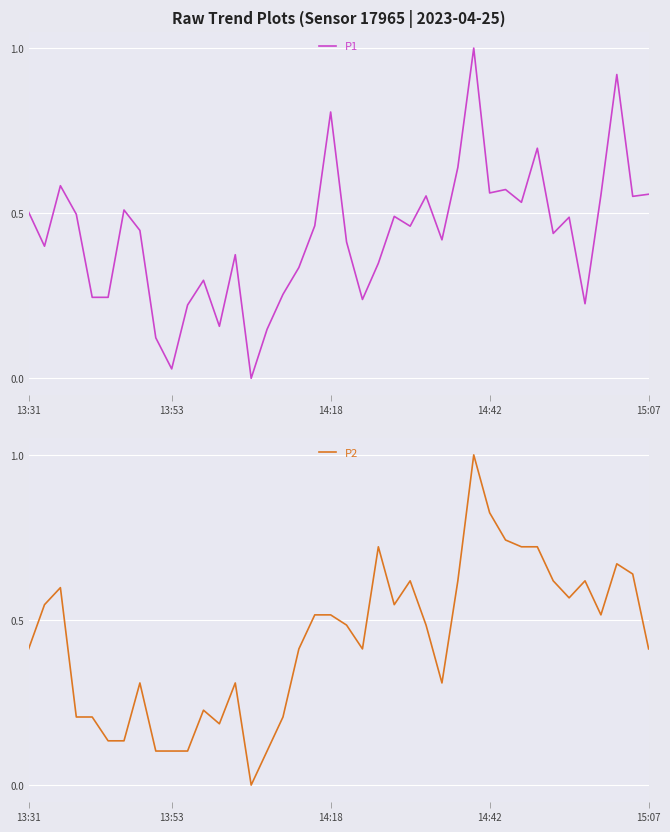

At which category is the sum across all series the highest?

28